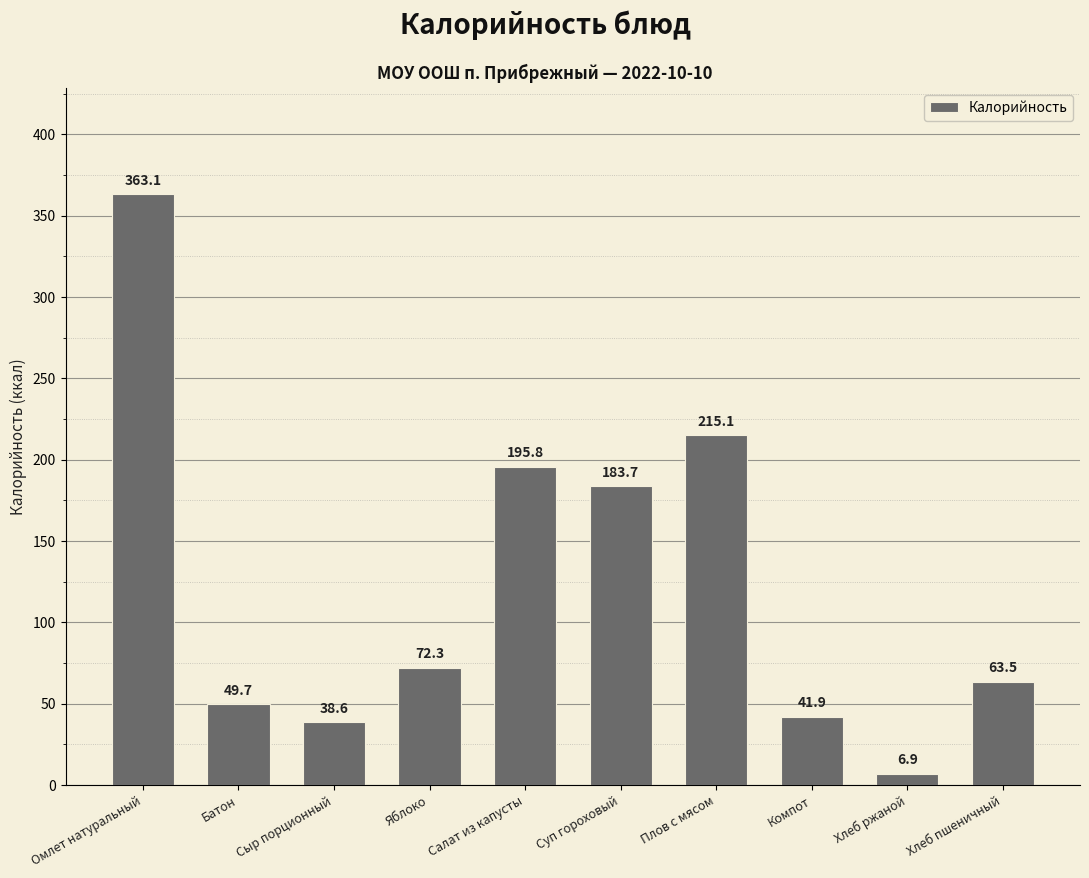

What is the average value?

123.1